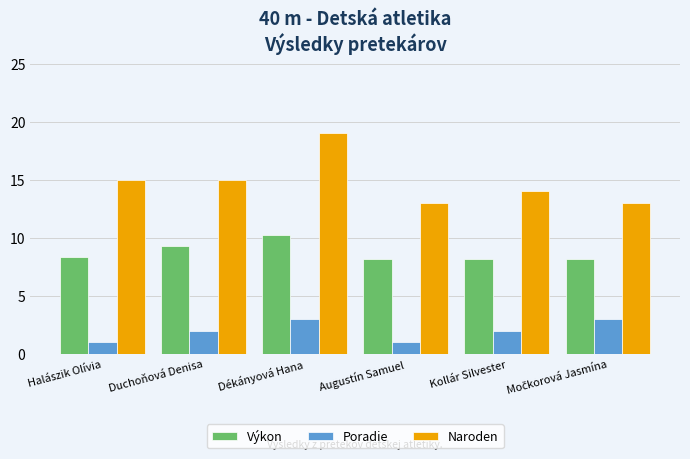

What is the sum of all Výkon values?

52.5